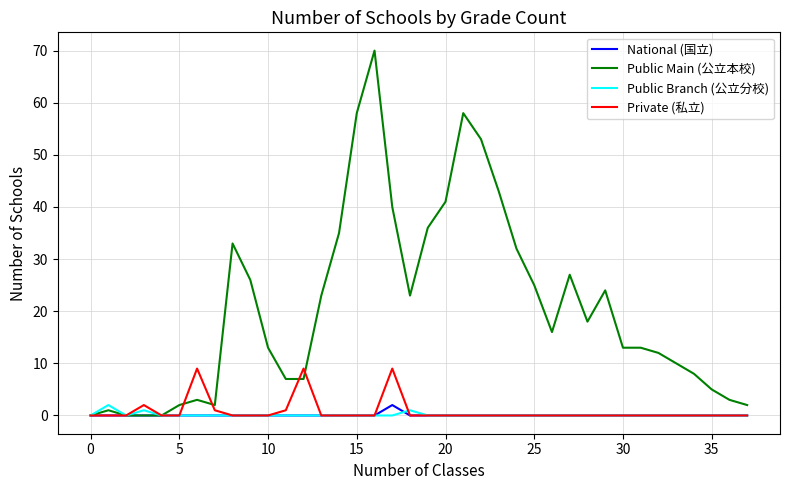

What is the highest value of the Public Main (公立本校) series?

70